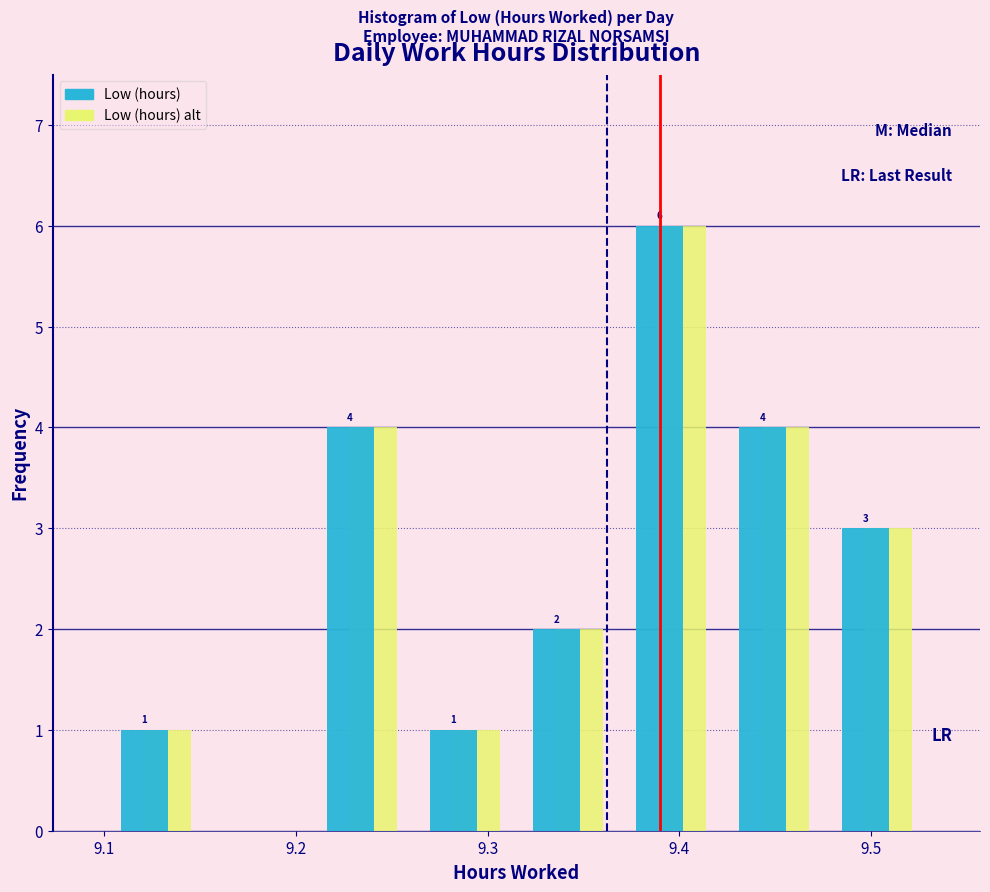

In the Low (hours) alt series, which range on the x-axis has the tallest bar?

9.37 to 9.42